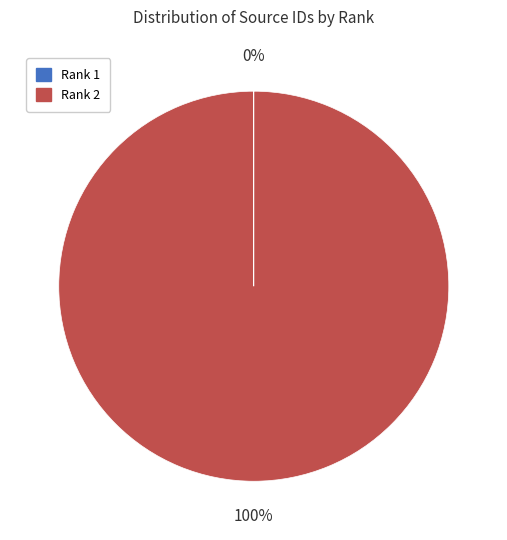

Which category has the biggest portion of the pie?

Rank 2